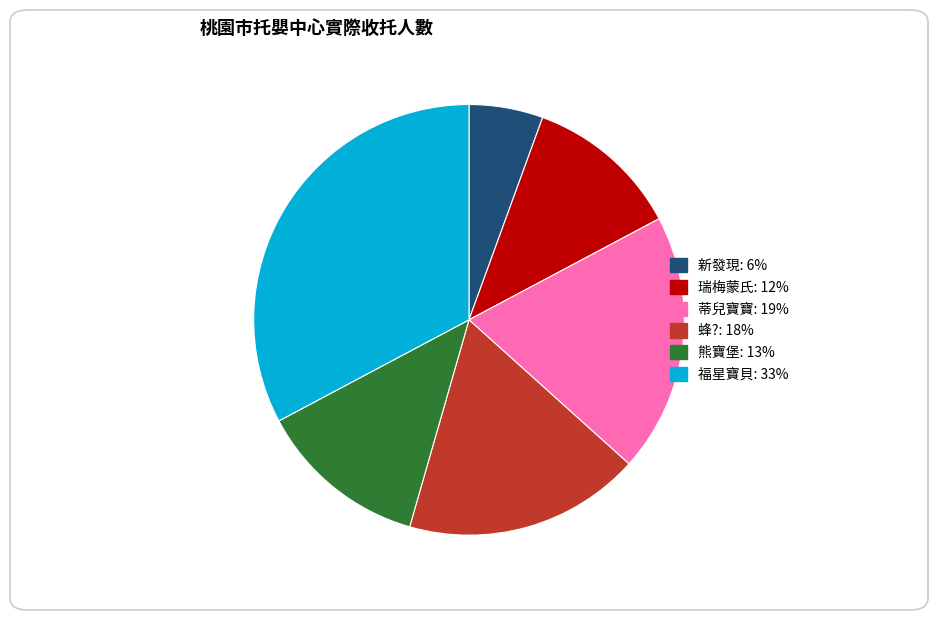

Is it true that 新發現: 6% is 12% of the pie?

False